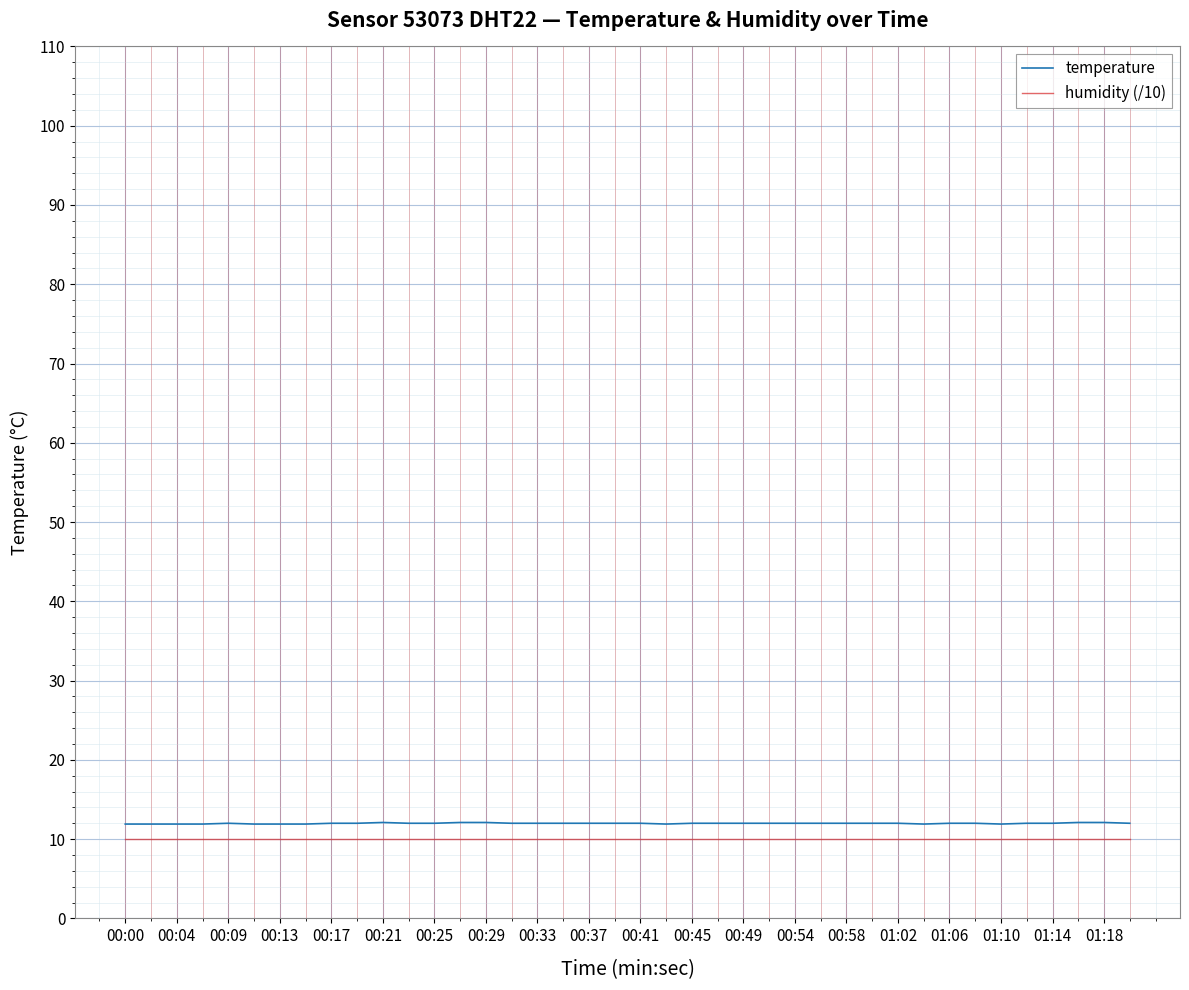

True or false: humidity (/10) and temperature cross at least once.

False